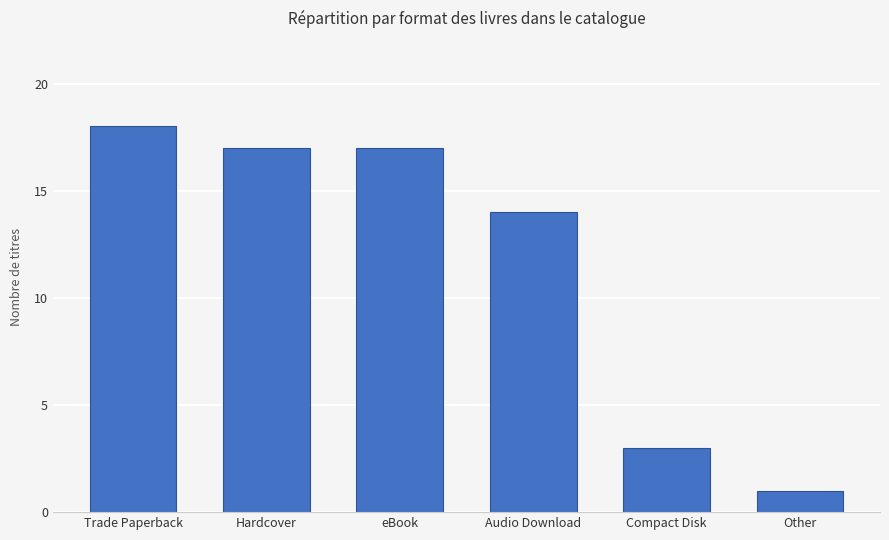

What is the label of the 3rd bar from the right?

Audio Download